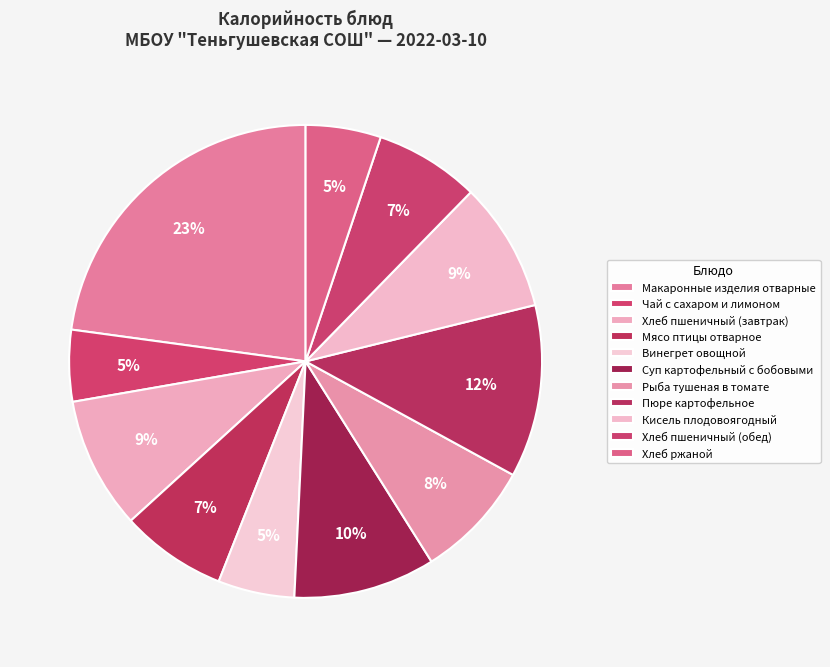

Count the number of slices in the pie.

11